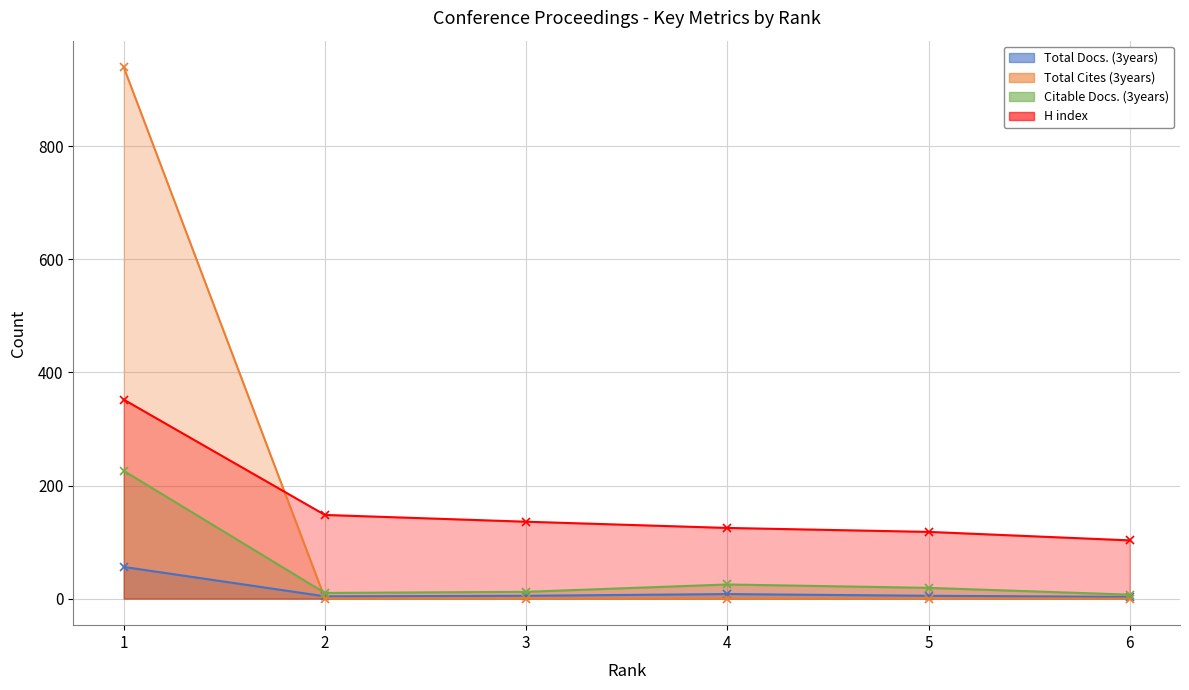

Where do H index and Total Cites (3years) first cross each other?

1 and 2